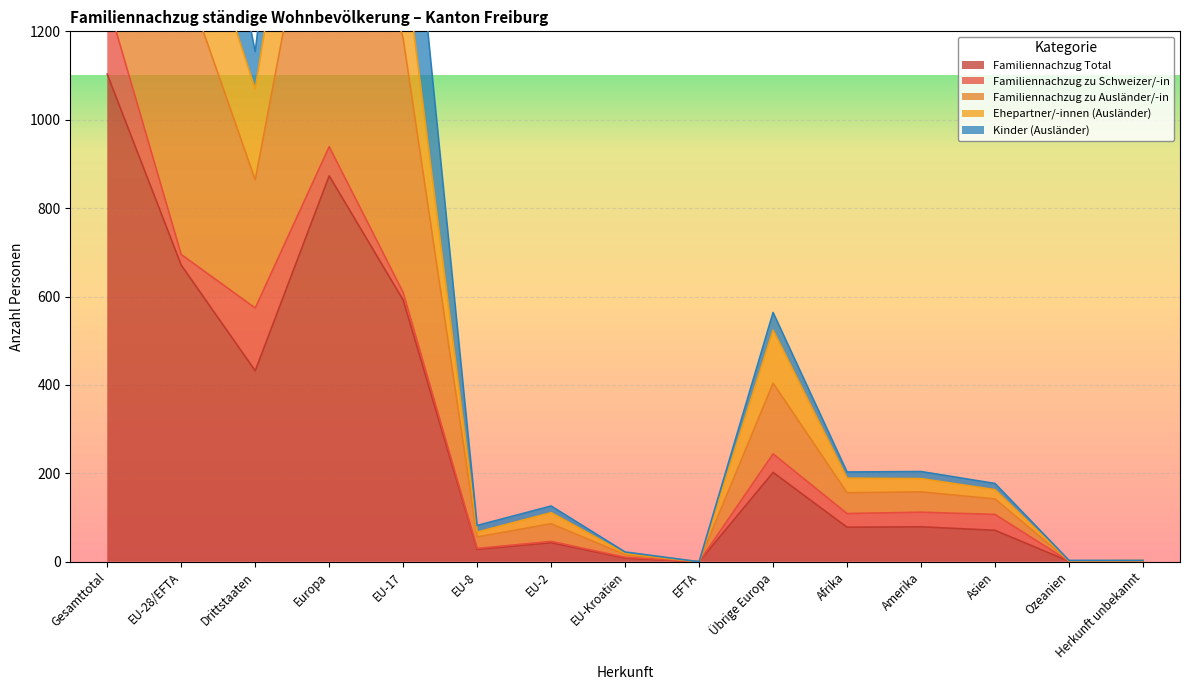

What is the difference between the second highest and minimum values in the Familiennachzug zu Ausländer/-in series?

2553